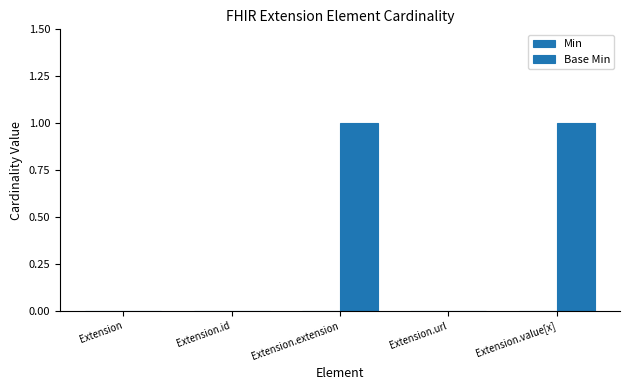

How many distinct data groups are displayed?

1